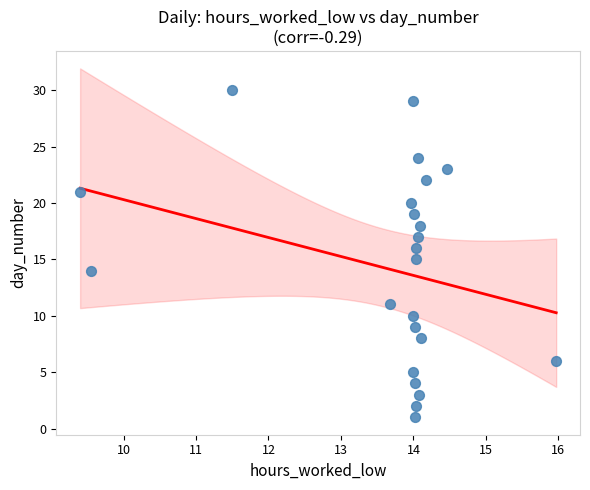

What is the range of Y values (max minus min)?

29